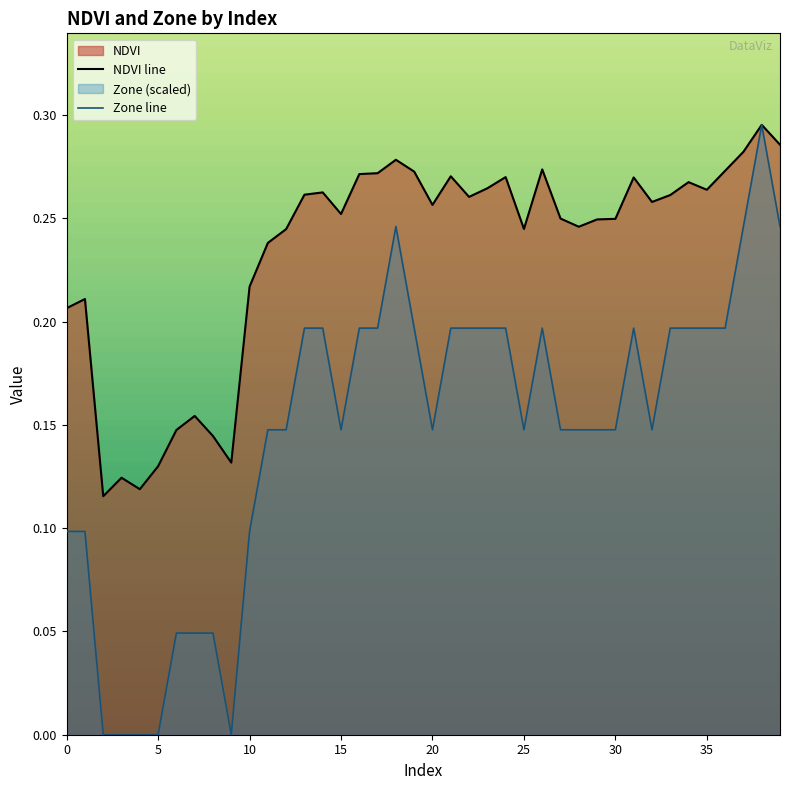

Which series has the largest range (max minus min)?

Zone line